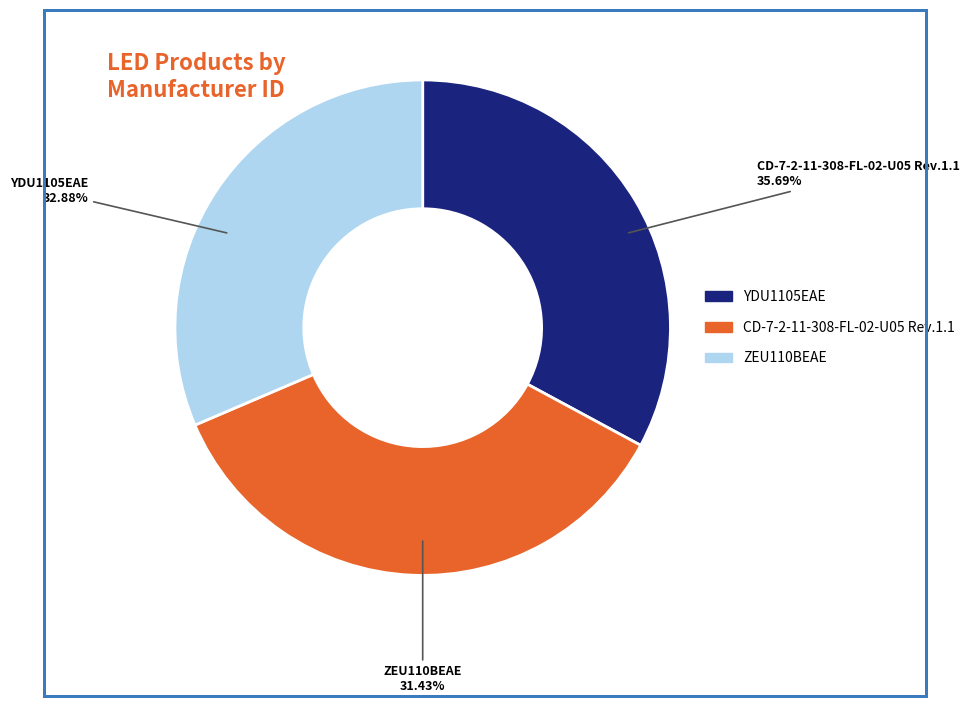

How many slices are in this pie chart?

3